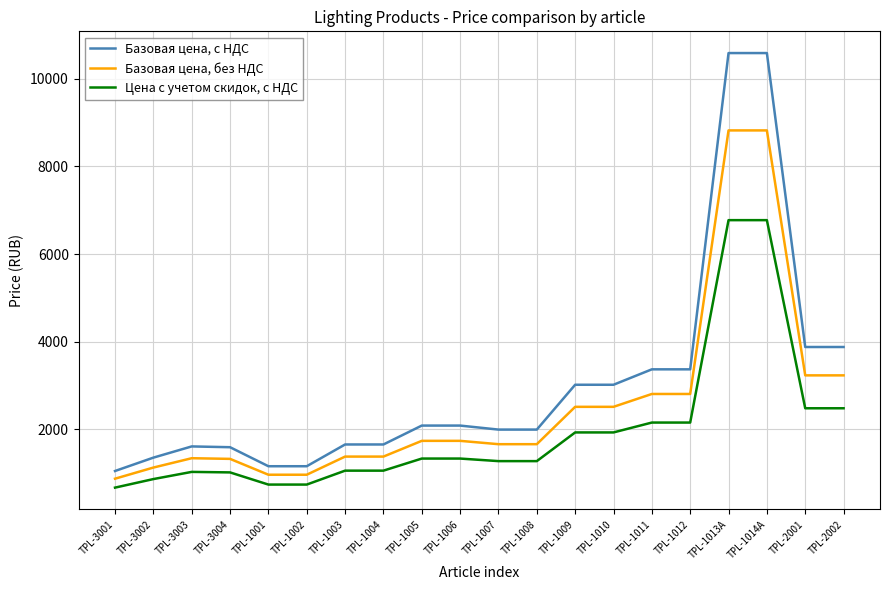

True or false: Базовая цена, без НДС and Базовая цена, с НДС intersect in this chart.

False